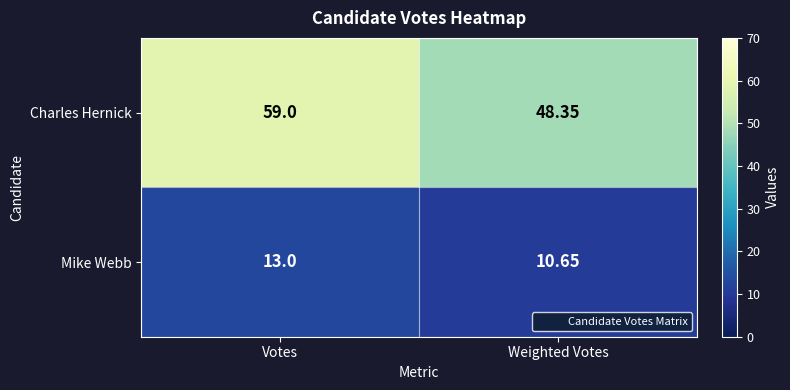

At Weighted Votes, list the series in order from smallest to largest.

Mike Webb, Charles Hernick